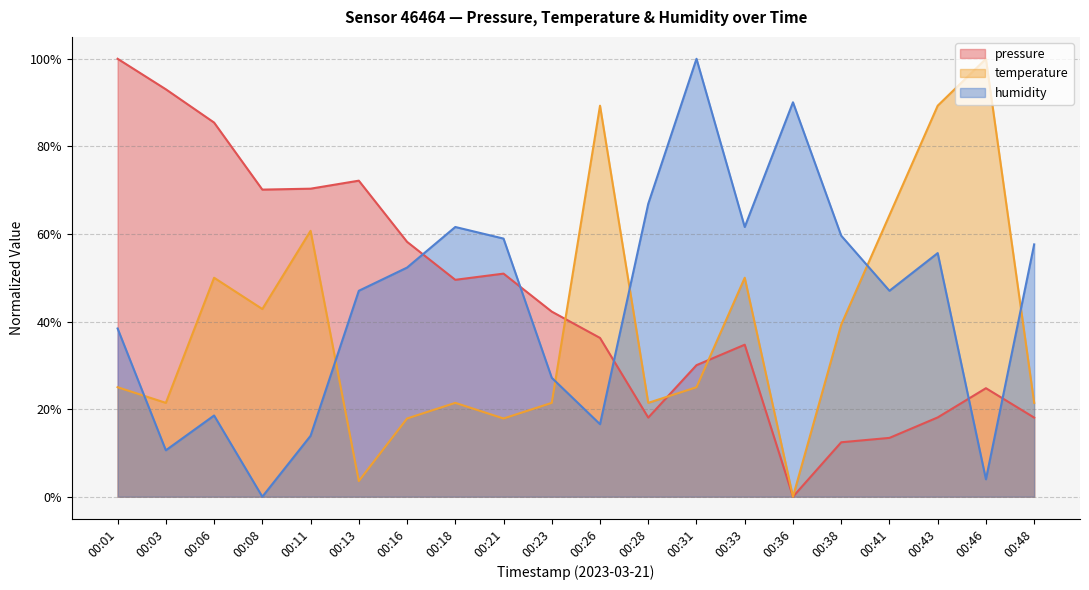

The value of humidity at 00:01 is 0.4. True or false?

True